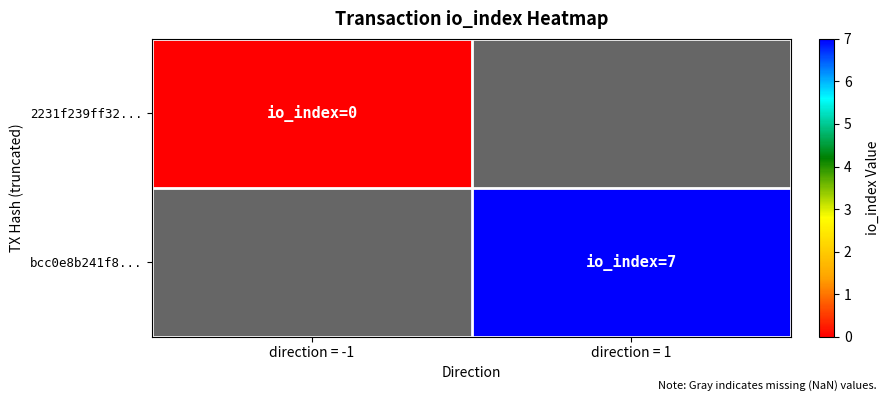

Between direction = -1 and direction = 1, which is larger?

direction = 1